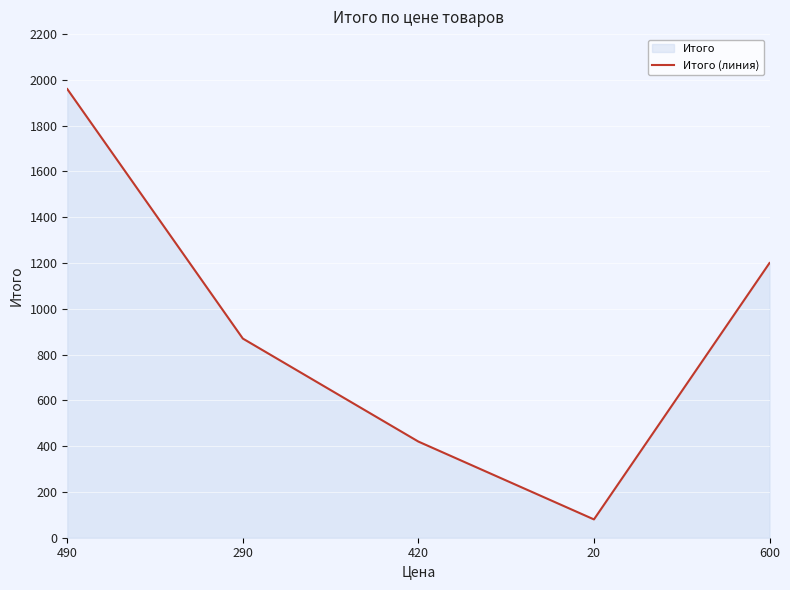

List the labels in order of value, smallest first.

20, 420, 290, 600, 490